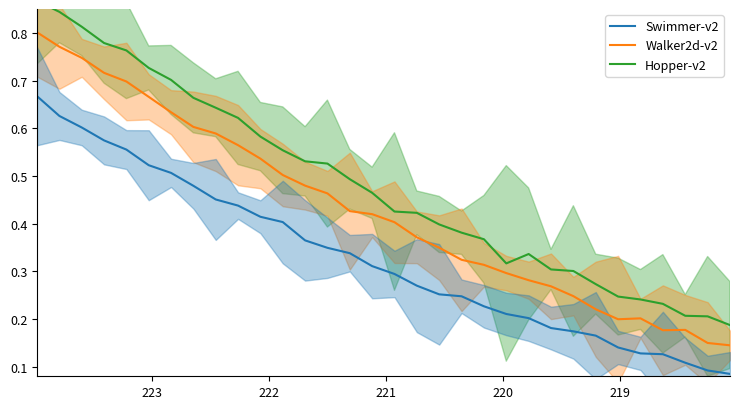

What is the lowest value of the Hopper-v2 series?

0.2